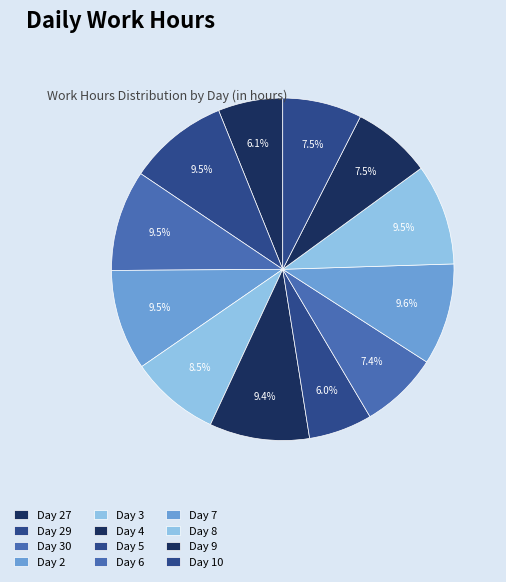

How many slices are in this pie chart?

12